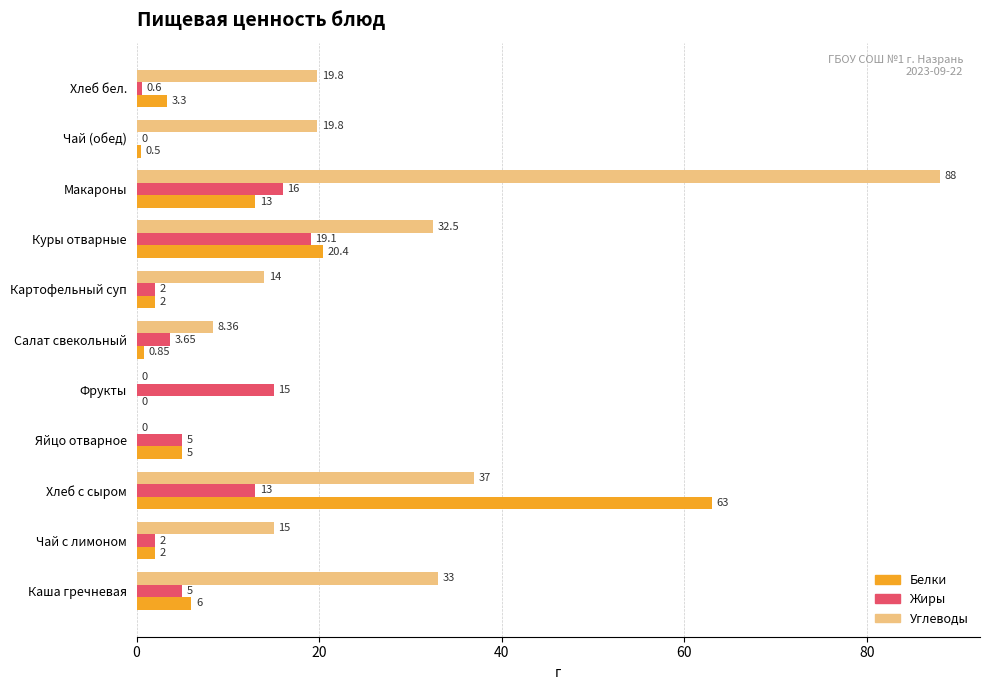

What is the sum of the Белки values at Хлеб с сыром and Макароны?

76.0